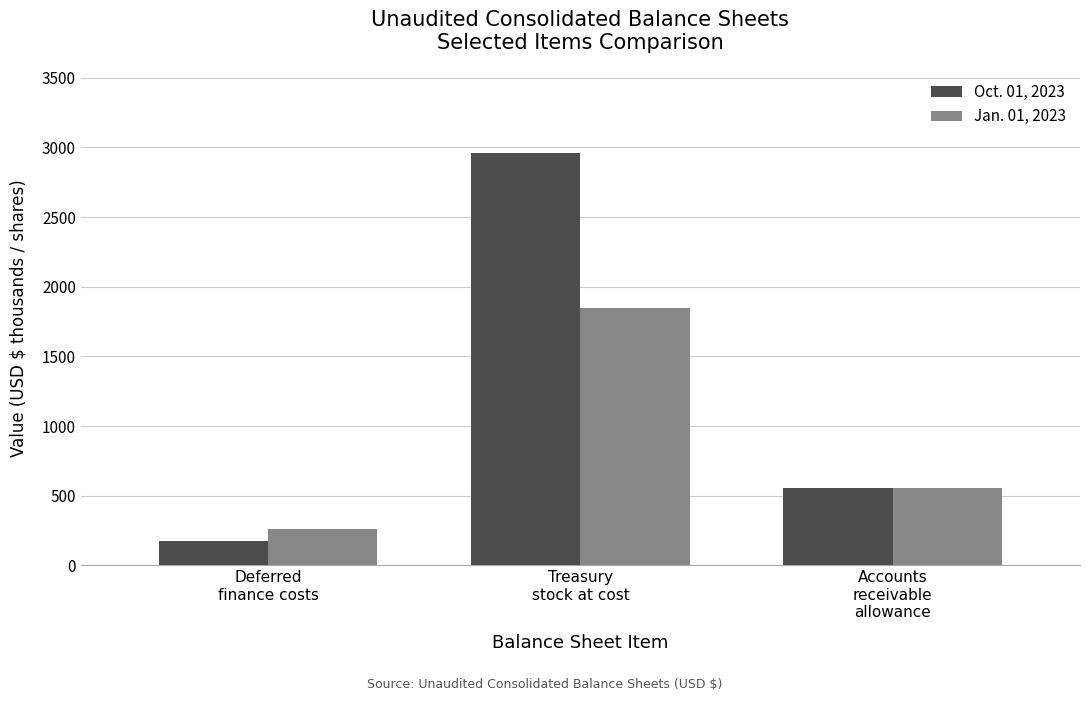

At how many categories does at least one series exceed 896?

1